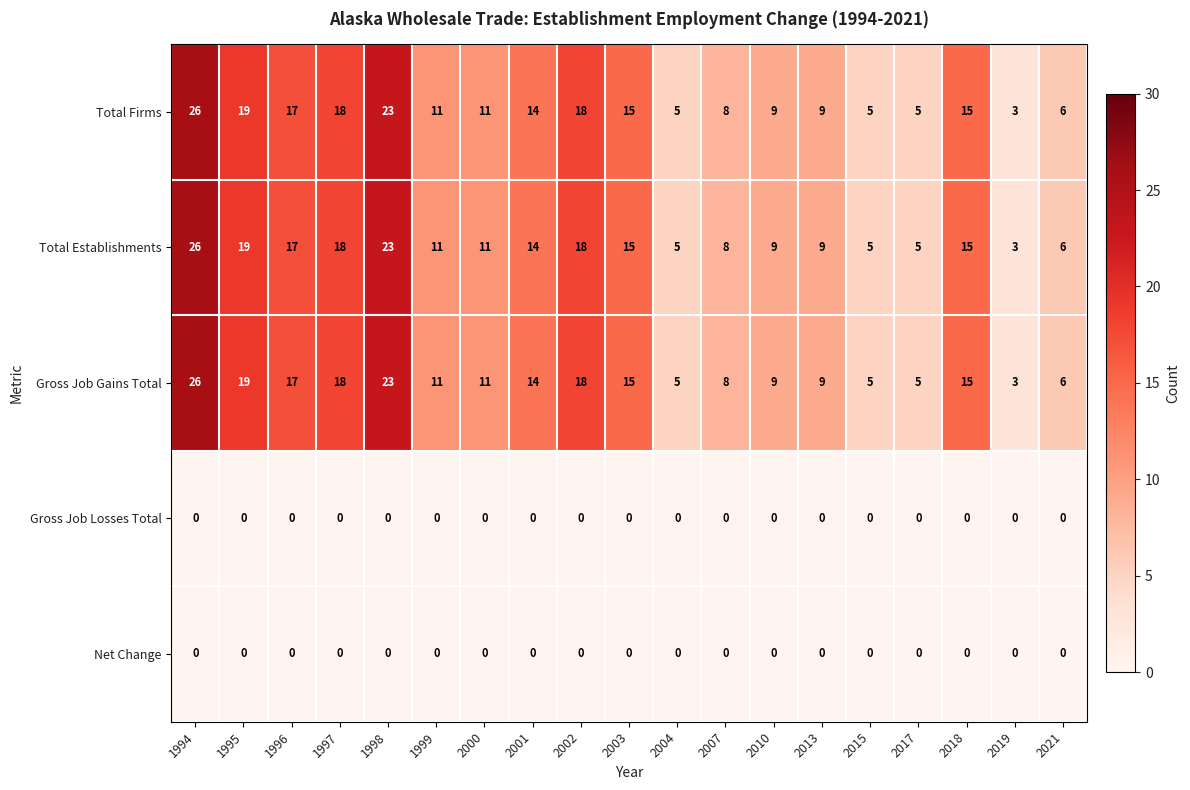

What is the difference between the maximum and second lowest values in the Gross Job Gains Total series?

21